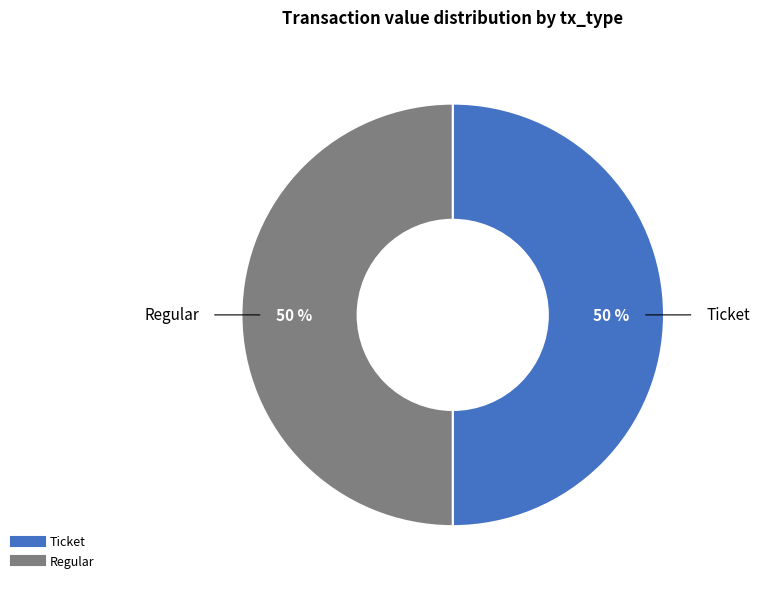

How many segments does this pie chart have?

2